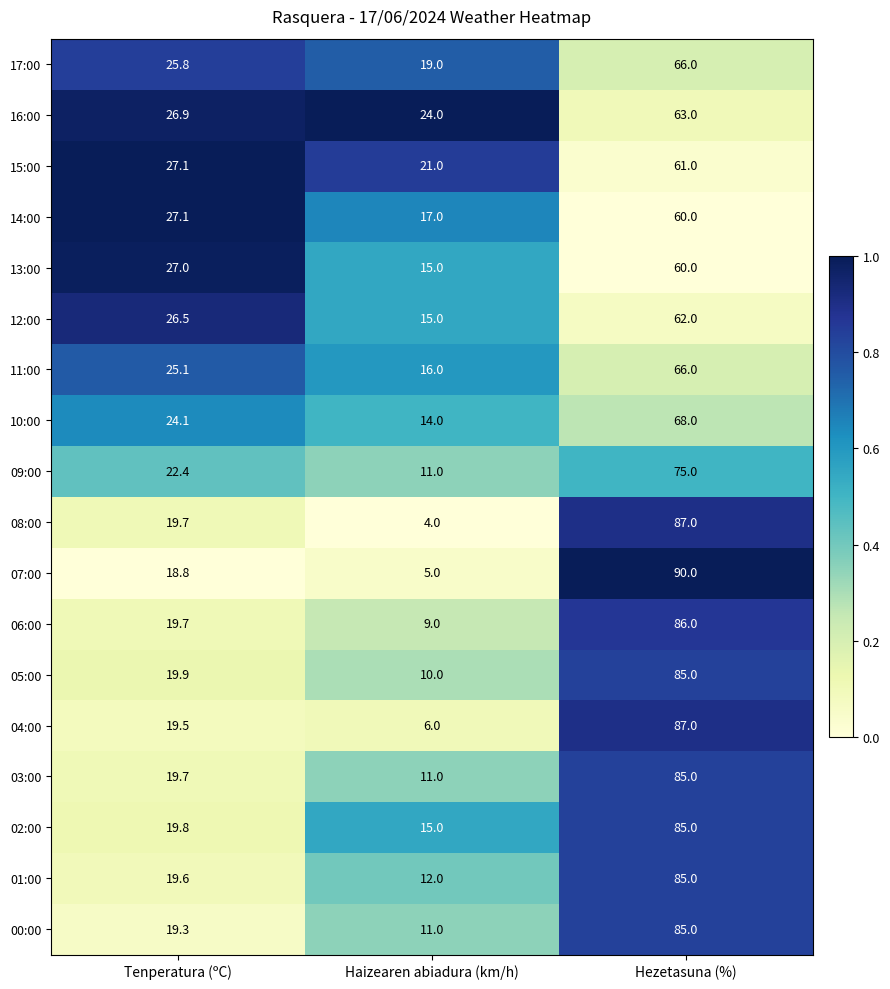

How many data points does each series have?

3